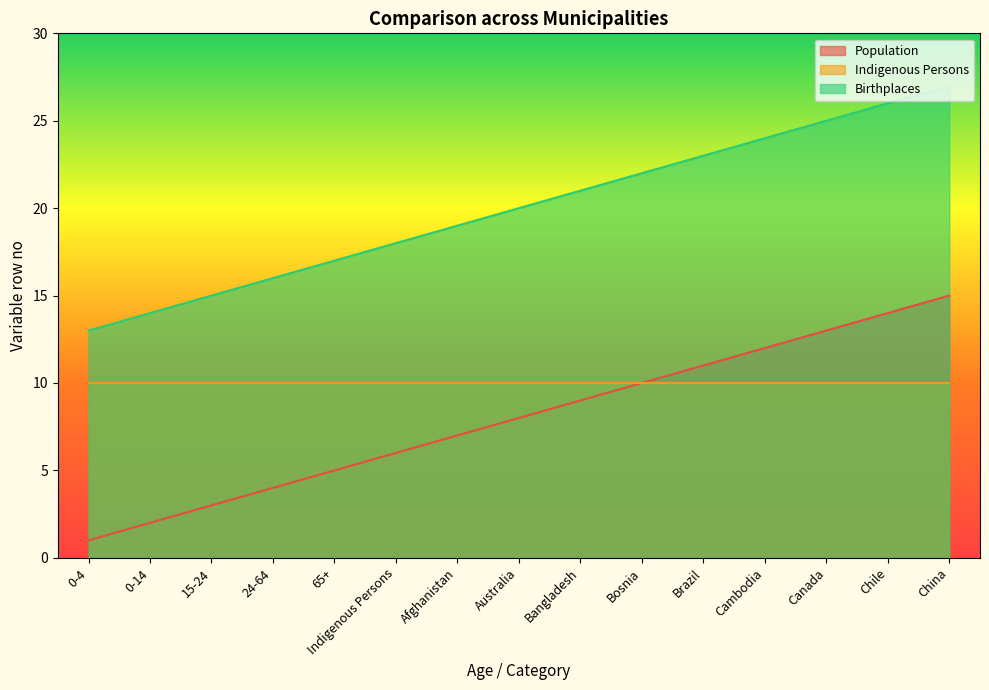

What is the minimum value shown in the chart?

1